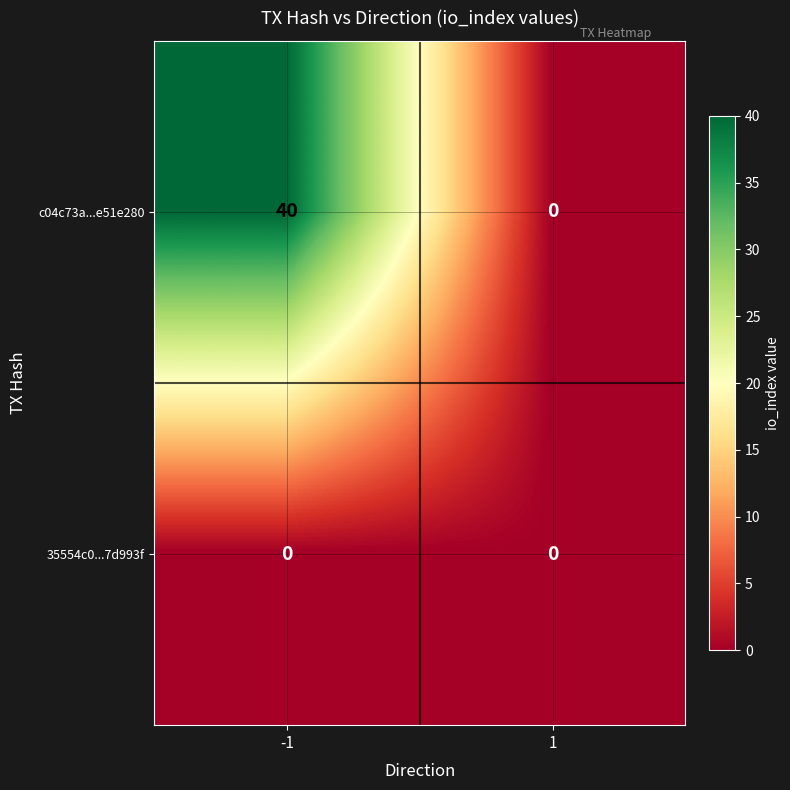

Reading right to left, list all the values displayed in this chart.

c04c73a...e51e280: 1=0	-1=40
35554c0...7d993f: 1=0	-1=0